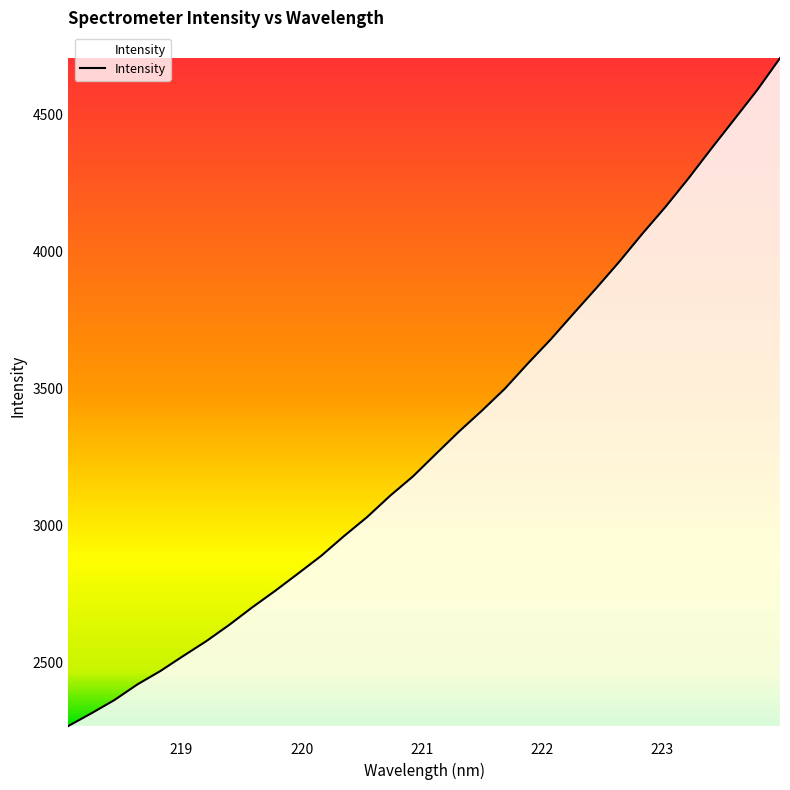

What is the minimum value shown in the chart?

2268.2